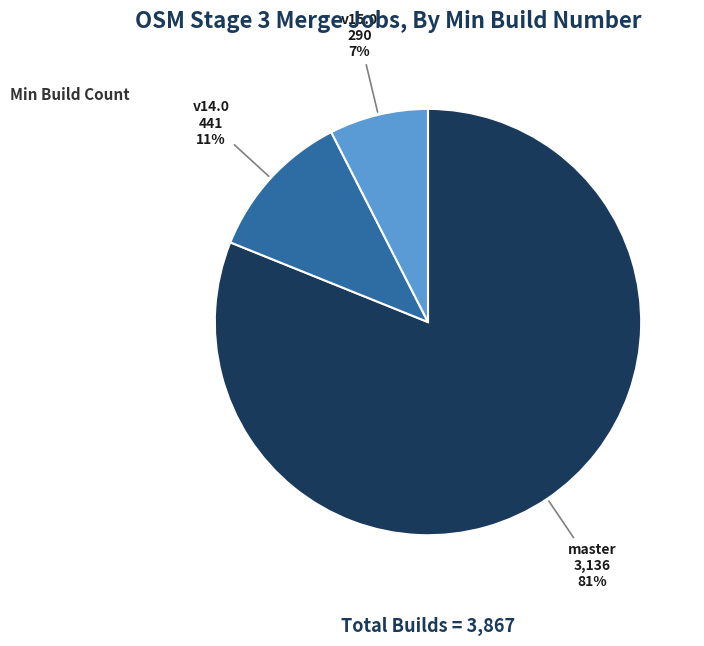

Do master and v15.0 together represent more than half of the pie?

Yes